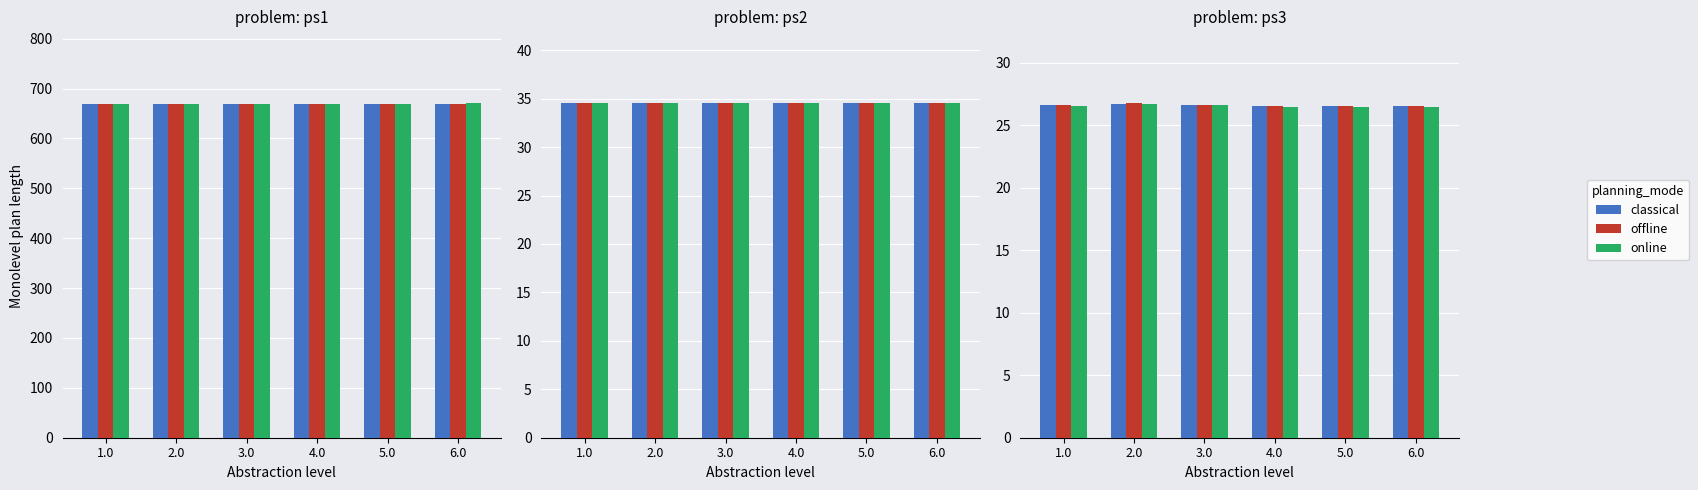

List the series in order of their peak value, lowest first.

online, classical, offline